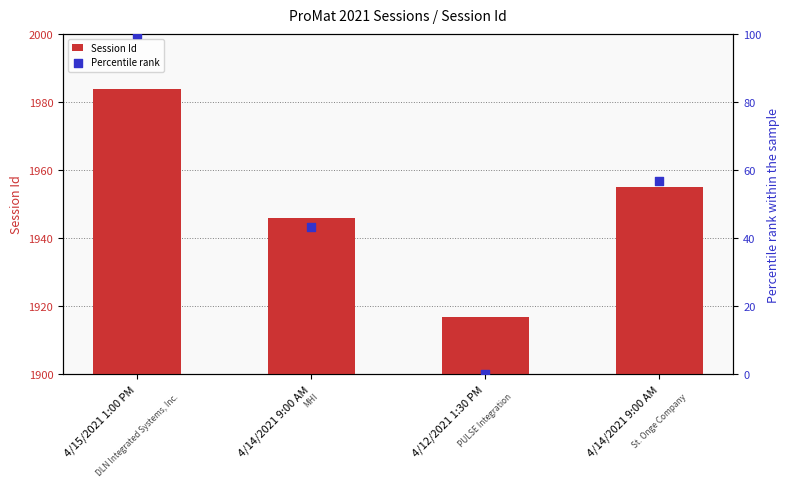

What are all the series names shown in the legend?

Session Id, Percentile rank